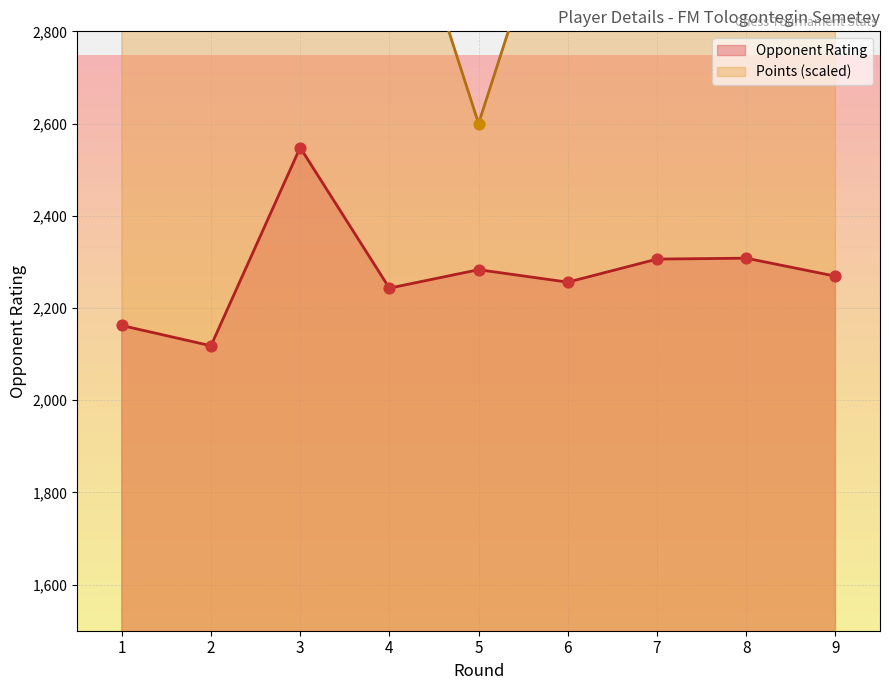

The value of Opponent Rating at 8 is 2308. True or false?

True